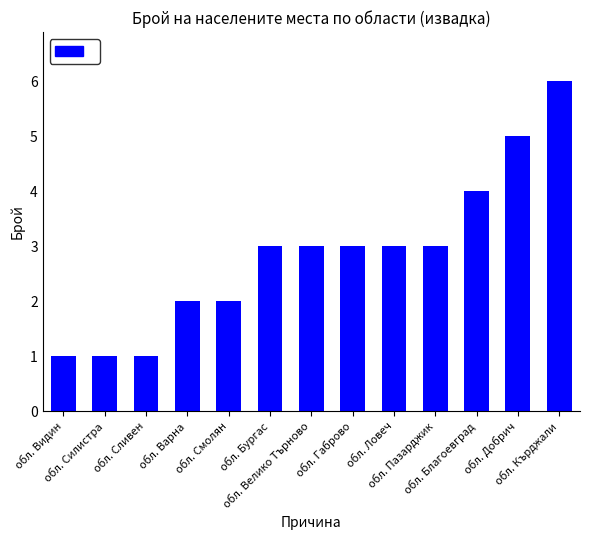

Count the values in the range 2 to 3.

7